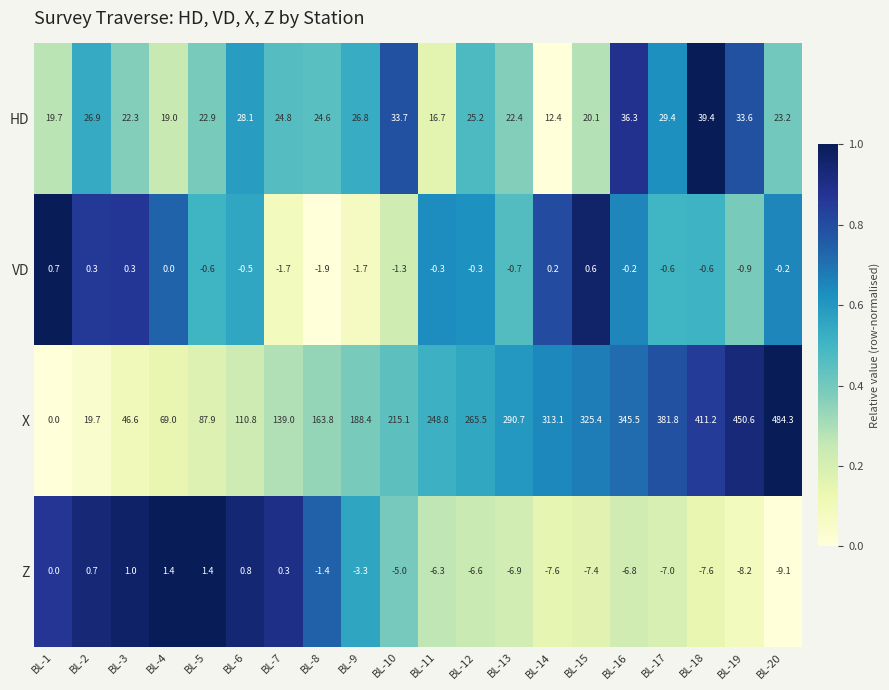

The X series shows 226.6 at BL-7. True or false?

False